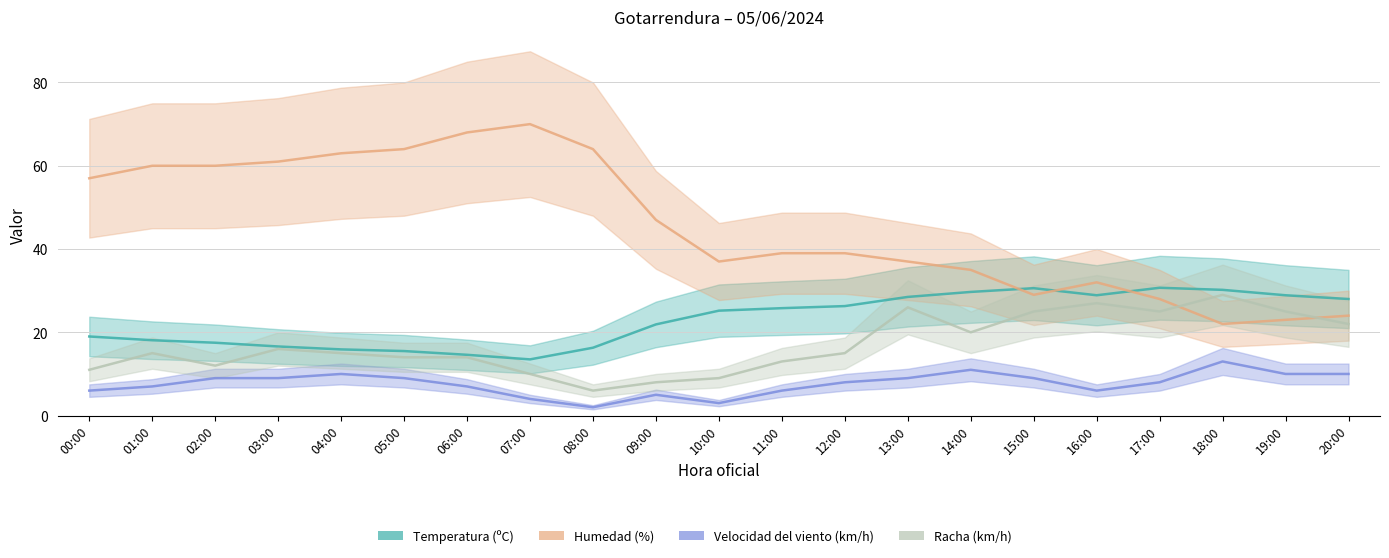

Between which two adjacent categories do Humedad and Temperatura first intersect?

14:00 and 15:00